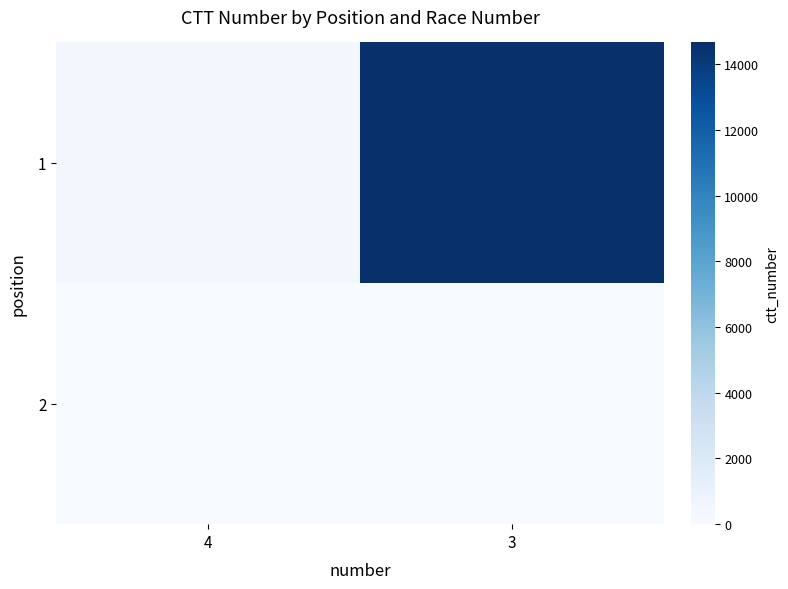

What is the sum of all 1 values?

15069